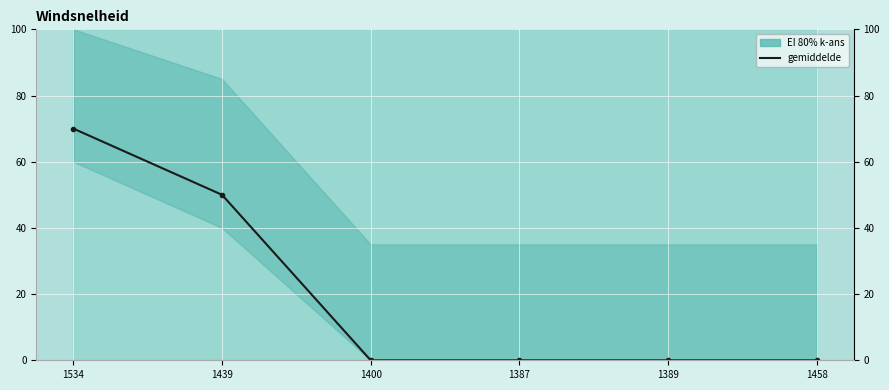

Reading left to right, extract all data points from this chart.

70	50	0	0	0	0